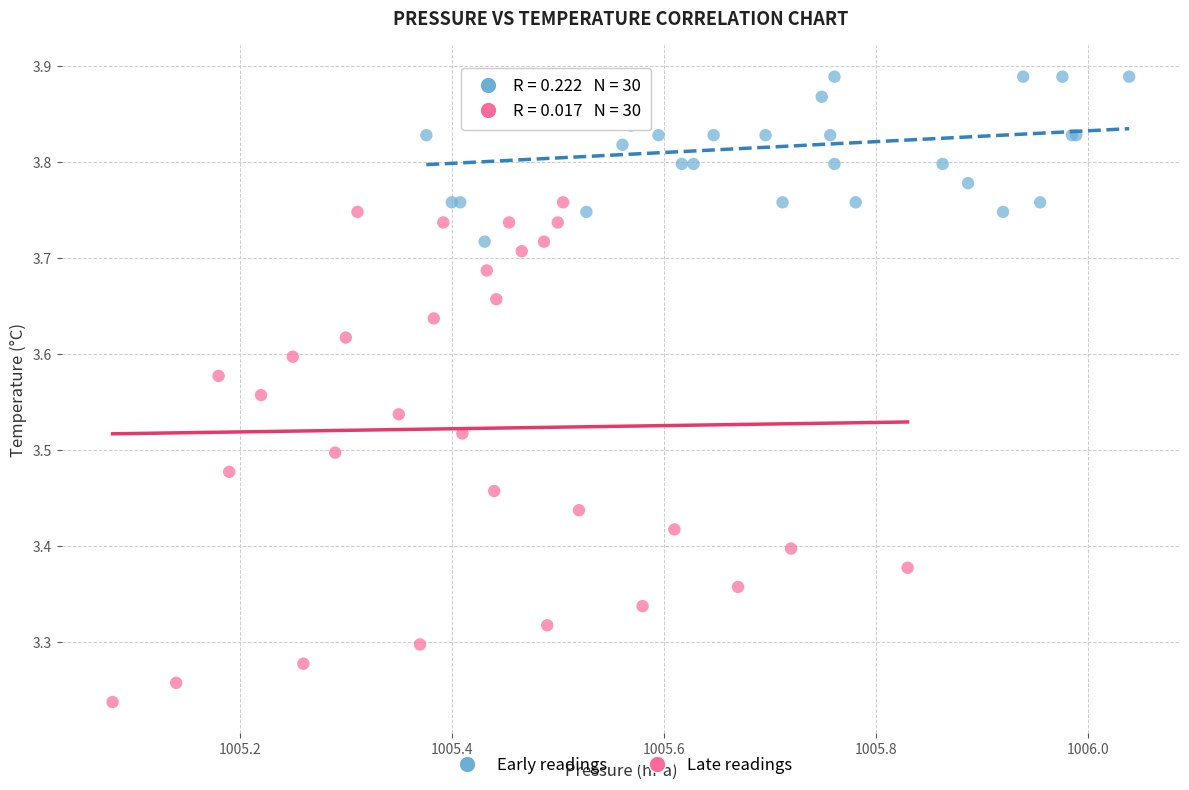

What are all the series names shown in the legend?

Early readings, Late readings